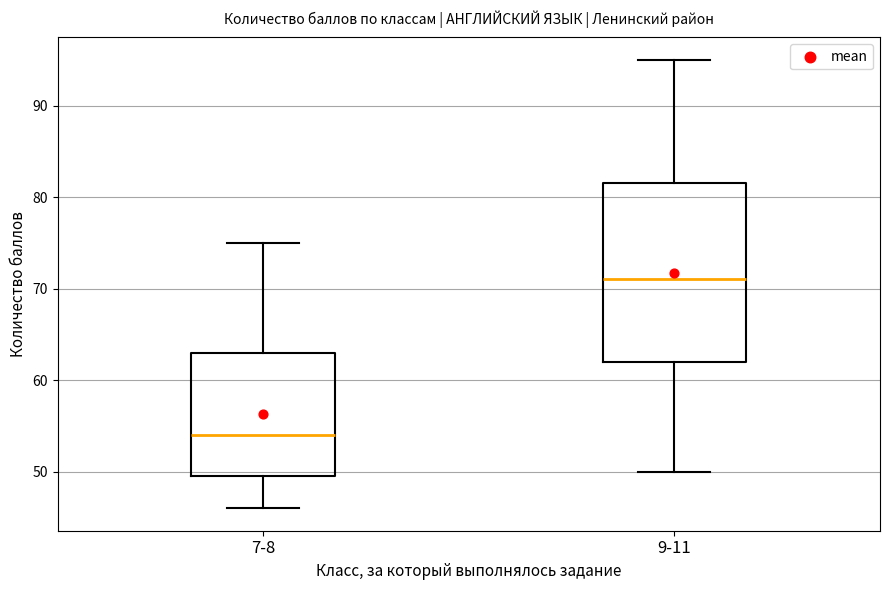

Reading left to right, read every box against the y-axis: the position of its median line, the range the box covers, and the ends of its whiskers. The values are not printed on the chart, so give them approximately, as read against the axis.

7-8: median 54, box 50 to 63, whiskers 46 to 75
9-11: median 71, box 62 to 82, whiskers 50 to 95